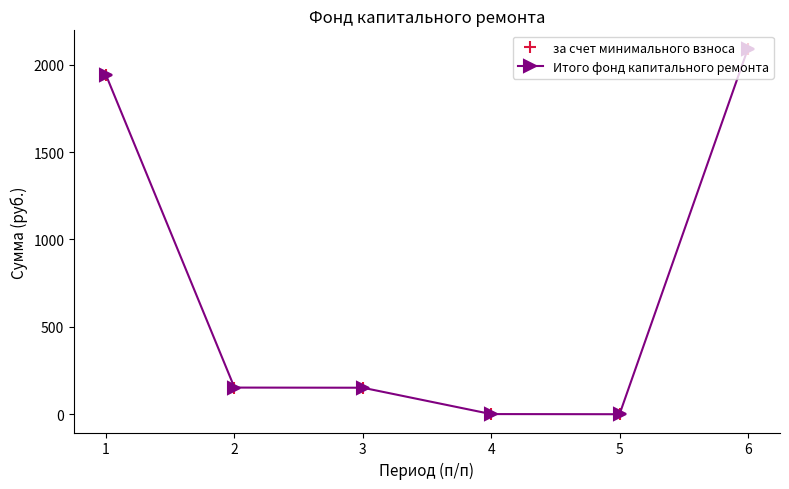

Between 2 and 3, which series saw the biggest shift?

за счет минимального взноса